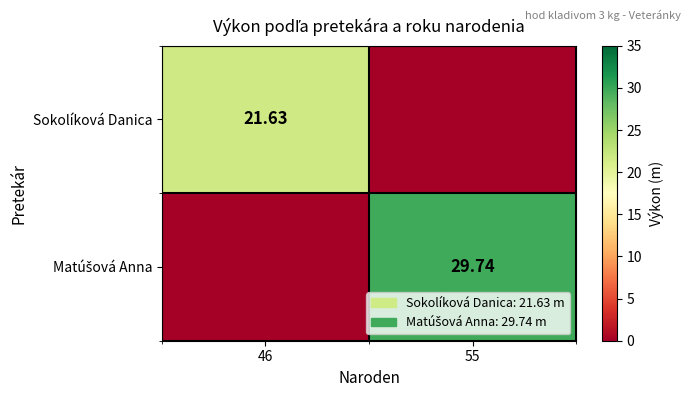

Which series has the widest spread of values?

Matúšová Anna